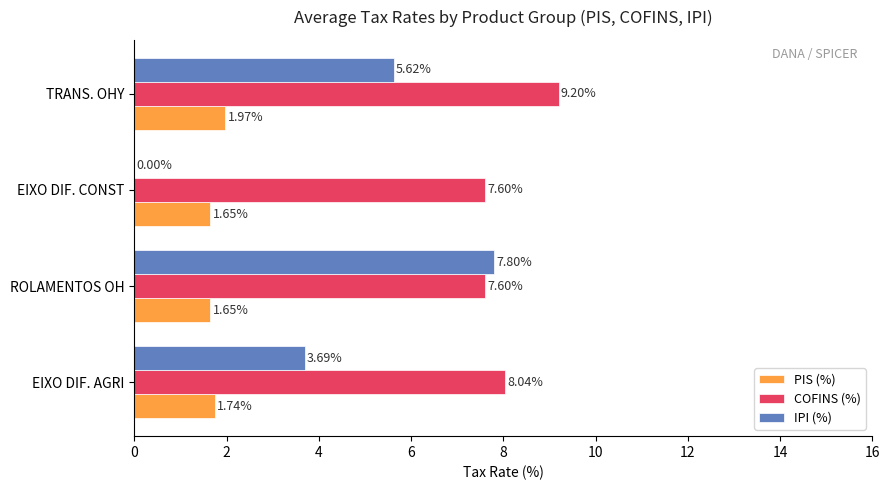

What is the maximum value for COFINS (%)?

9.2